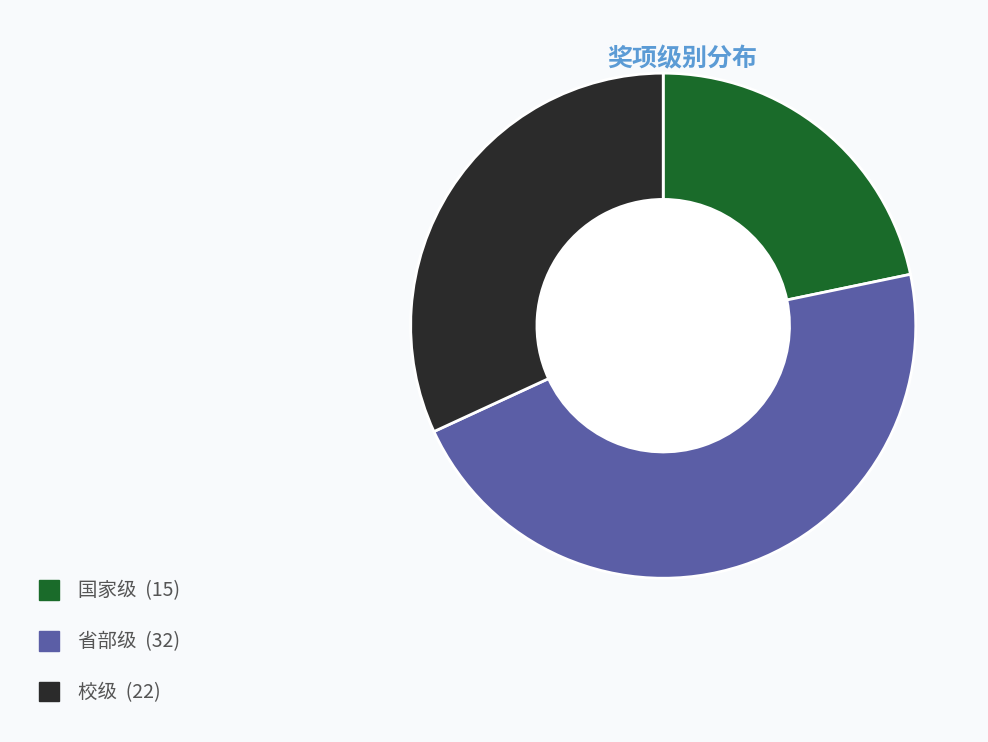

Is the sum of 国家级 and 省部级 greater than half?

Yes